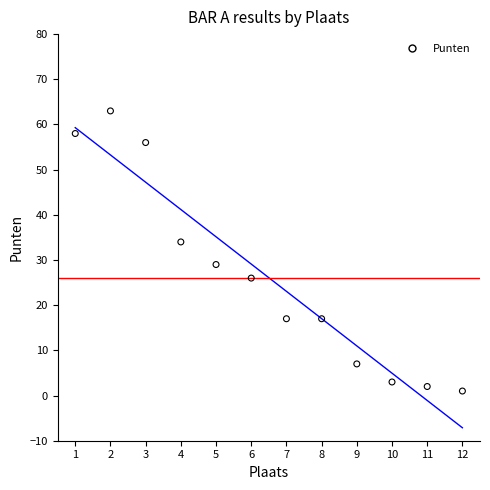

What is the range of X values (max minus min)?

11